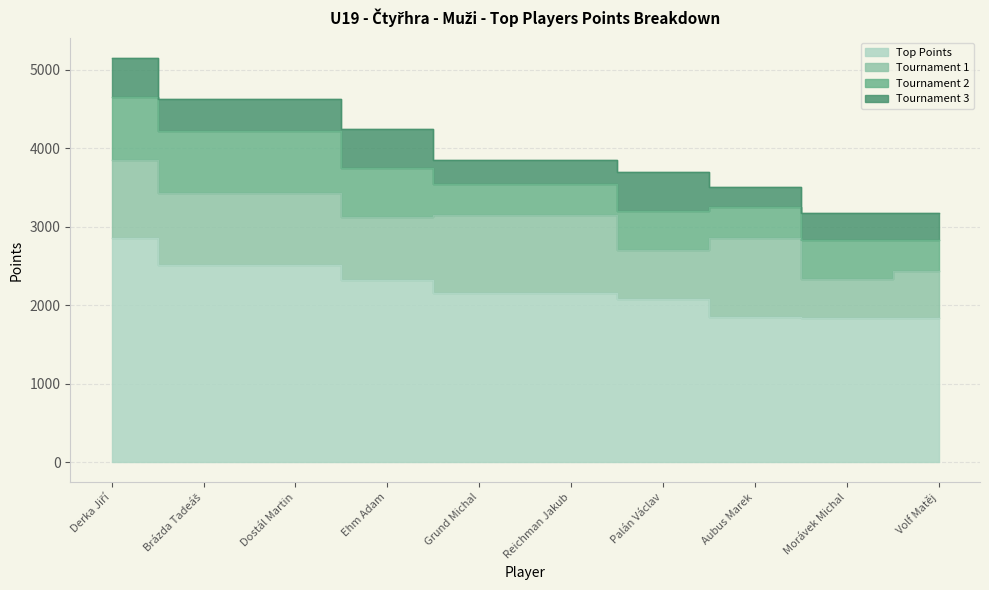

Is it true that Tournament 1 equals 912 at Dostál Martin?

True